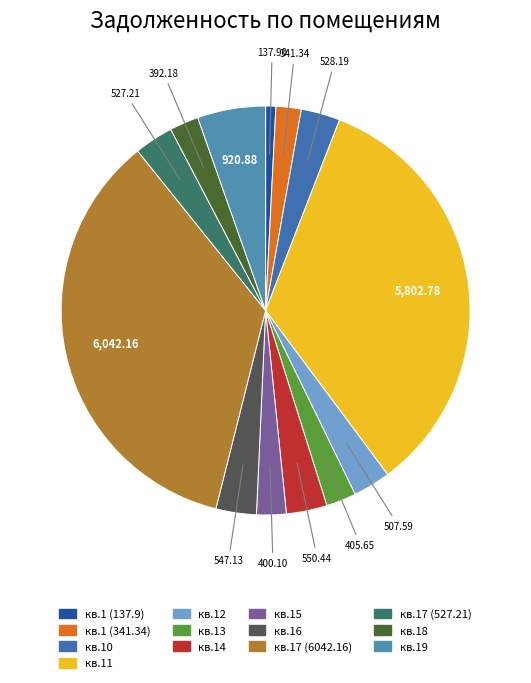

Combined, do кв.14 and кв.15 account for over 50%?

No